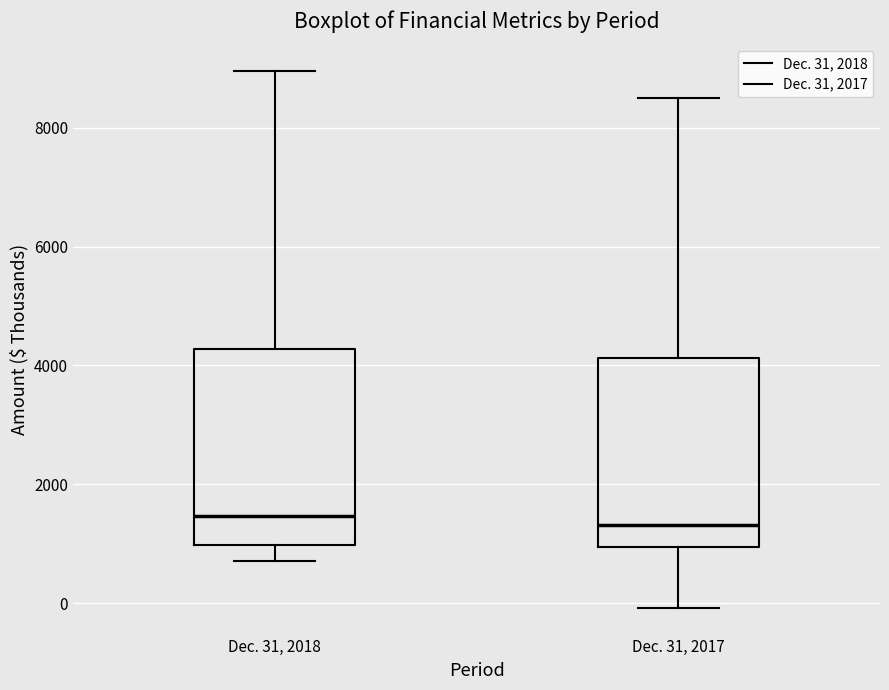

Where does the lower whisker of the box for Dec. 31, 2017 end on the y-axis? The values are not printed on the chart, so give them approximately, as read against the axis.

0